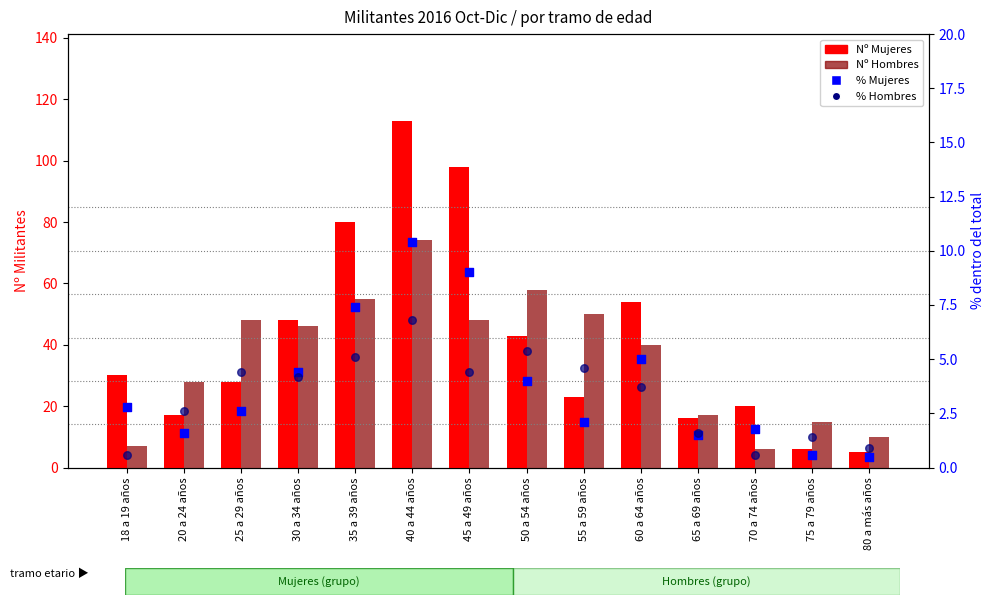

What are all the series names shown in the legend?

Nº Mujeres, Nº Hombres, % Mujeres, % Hombres